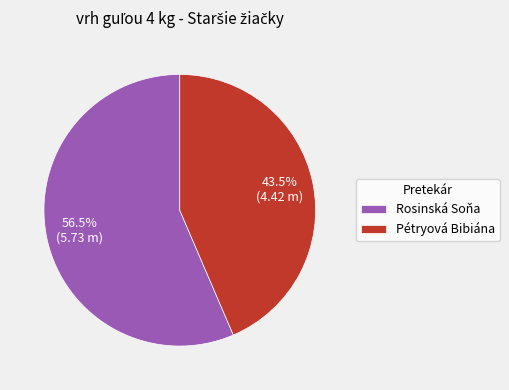

Rank the categories by value from lowest to highest.

Pétryová Bibiána, Rosinská Soňa